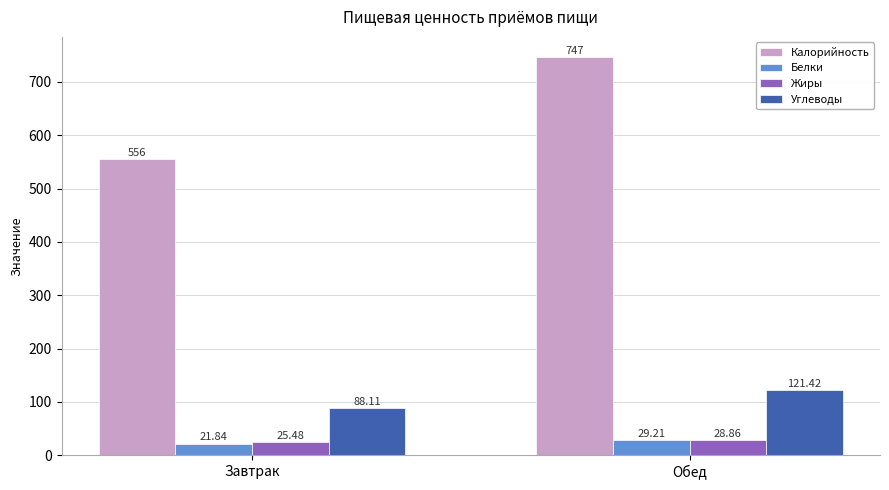

What position from the left is Обед?

2